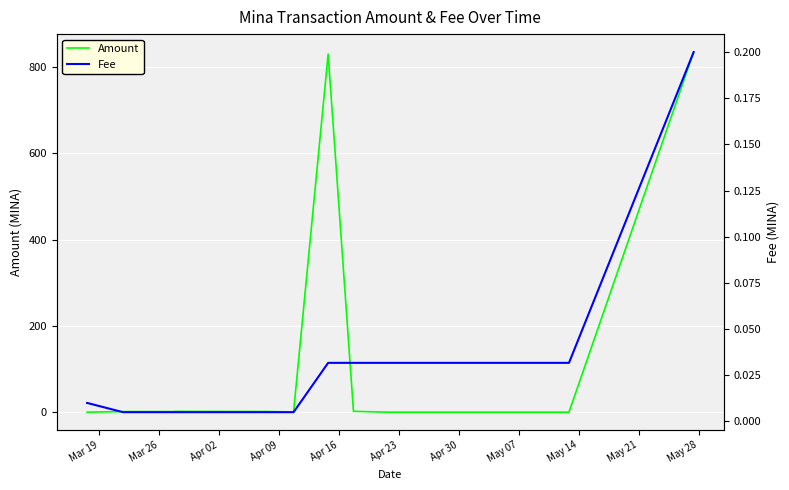

True or false: Amount has more than 0 interior local peaks.

True